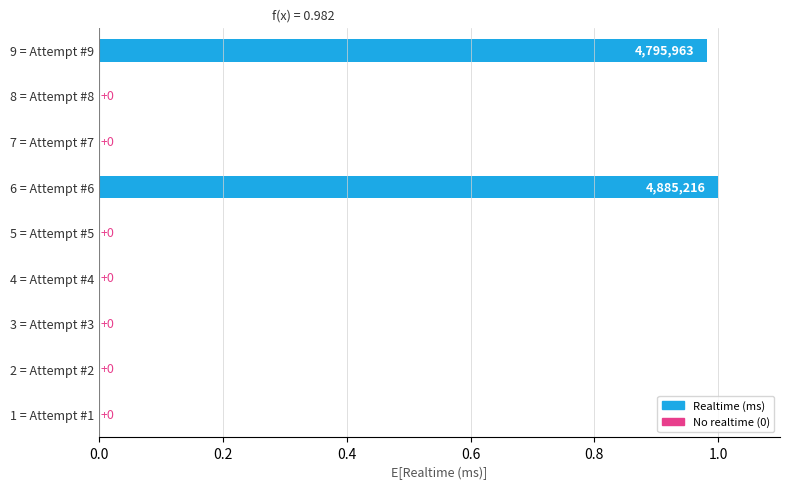

What is the change in value from 9 = Attempt #9 to 7 = Attempt #7?

-1.0